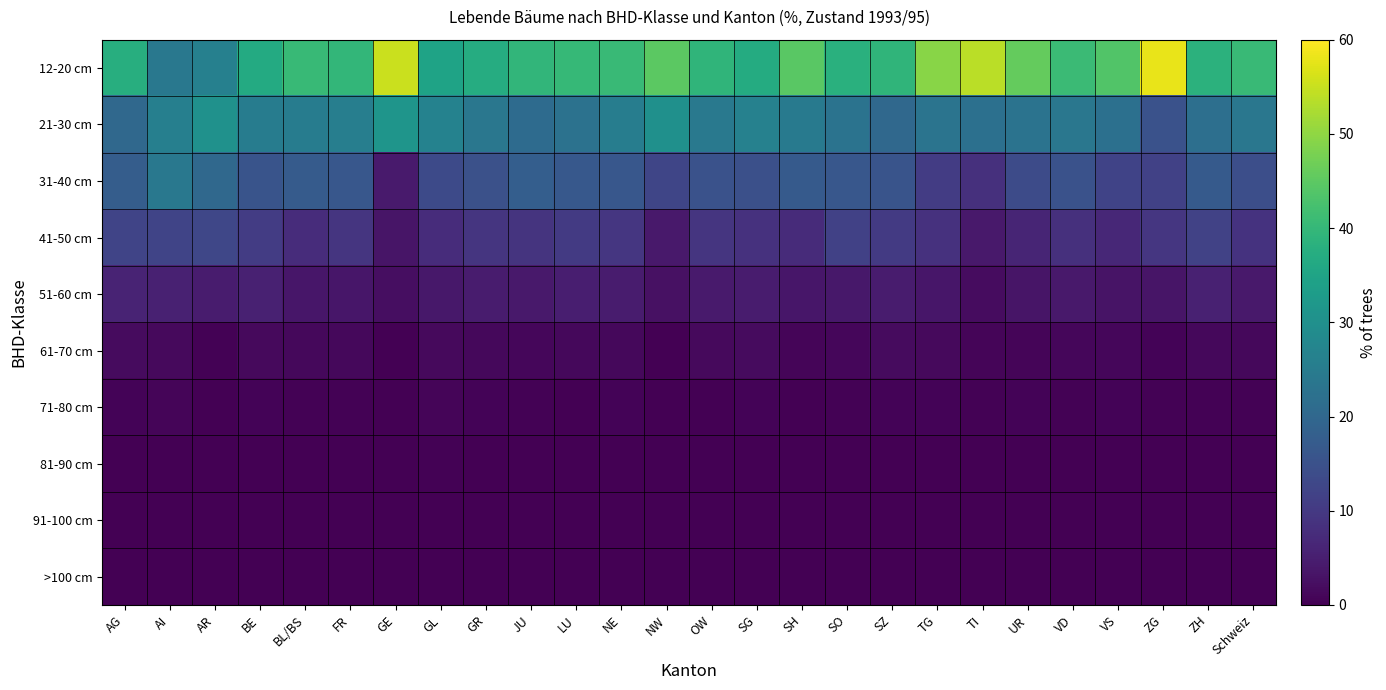

What is the difference between the highest and lowest values at GL?

34.8